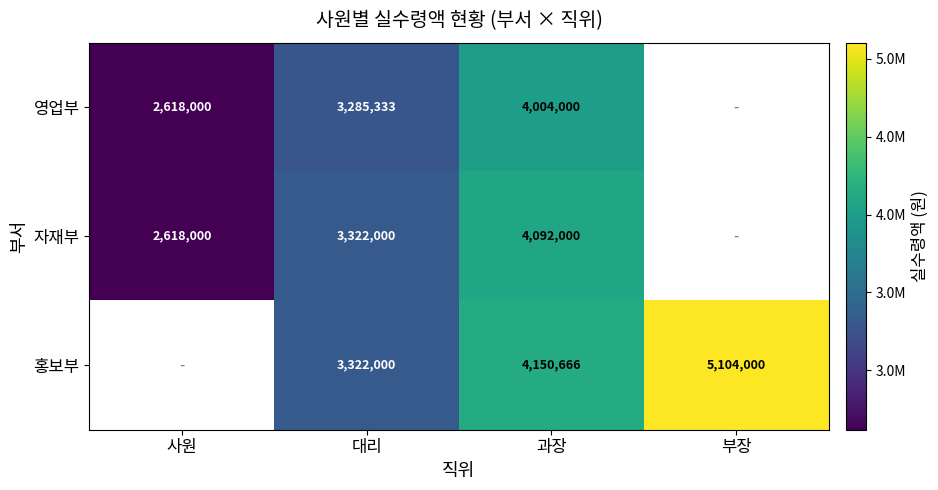

Count the number of data series in this chart.

3